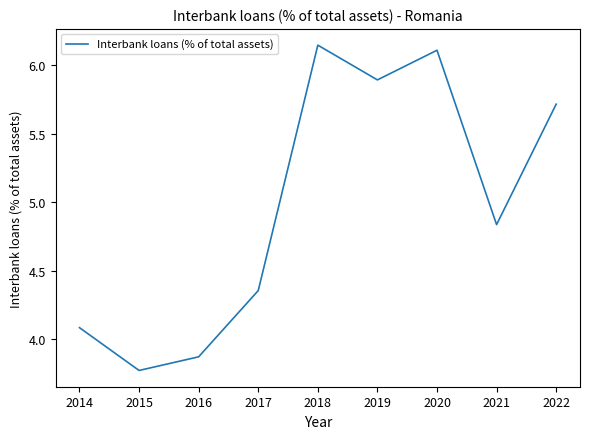

What is the sum of the values at 2015 and 2022?

9.5